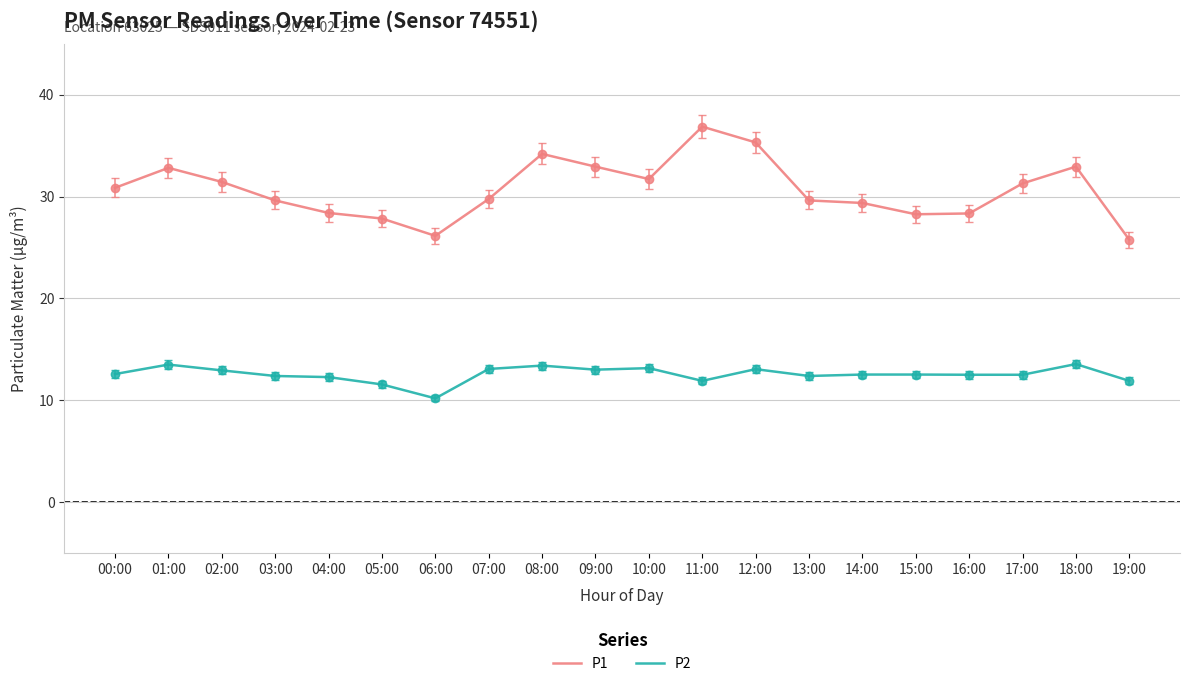

What is the spread (max minus min) of values at 11:00?

25.0